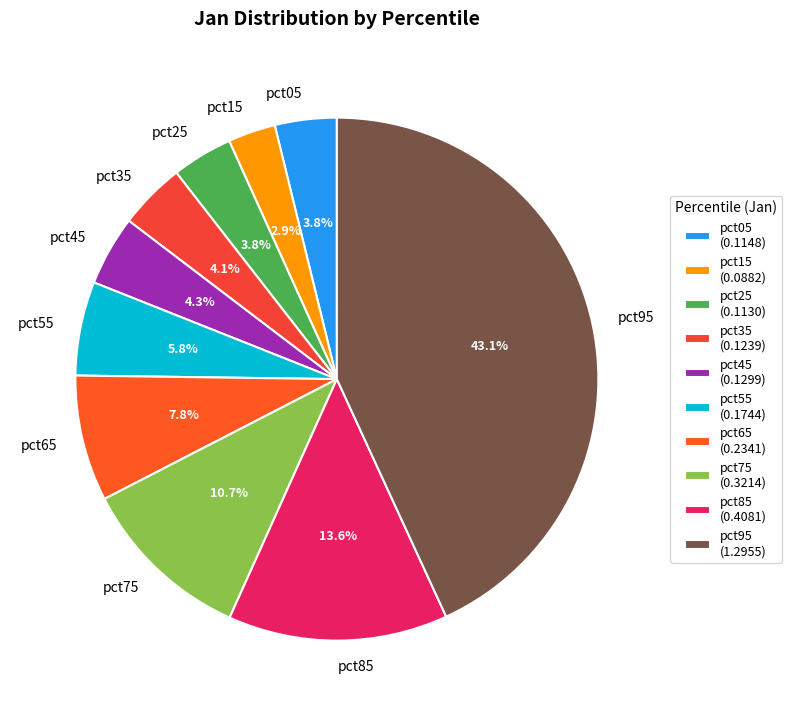

To the nearest percent, what percentage of the pie is pct85?

14%